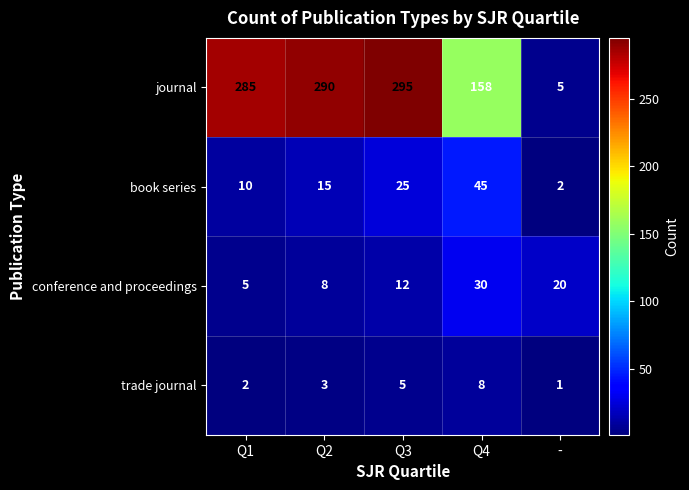

Is it true that trade journal equals 5 at Q3?

True